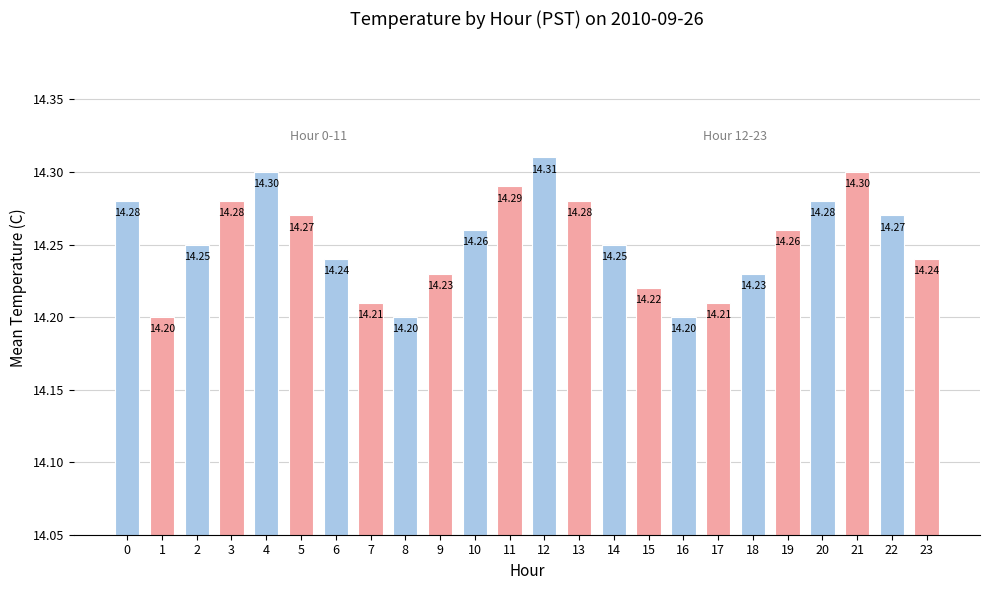

Are the bars grouped side by side (vs. stacked)?

No